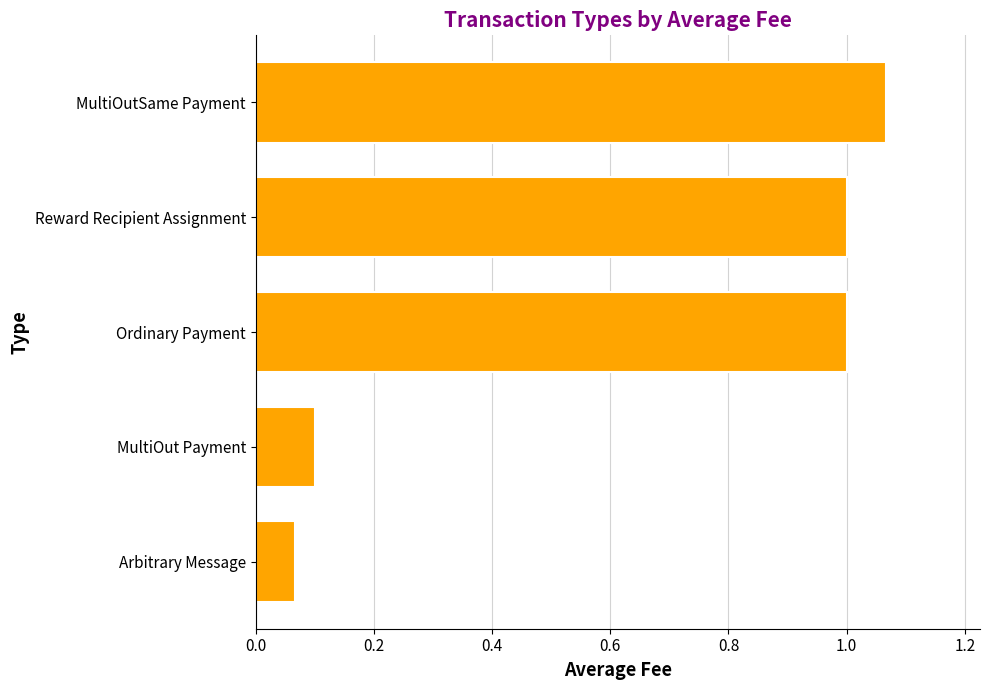

The value at Ordinary Payment is 1.0. True or false?

True